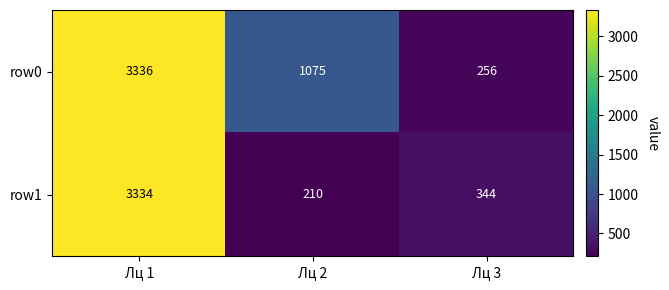

What is the total value across all series at Лц 1?

6670